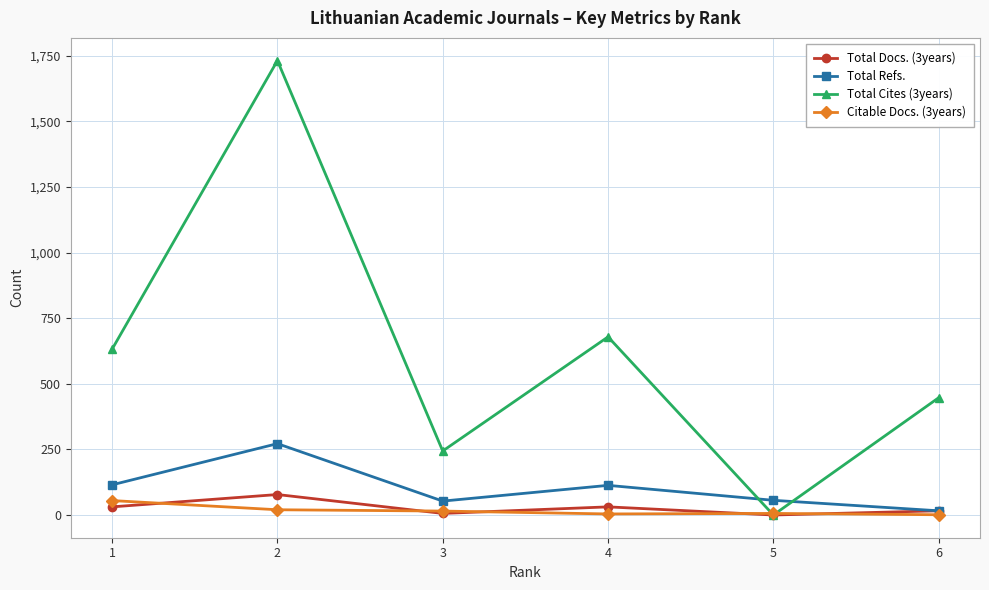

Is the value of Total Refs. at 6 greater than the value of Total Docs. (3years) at 5?

Yes